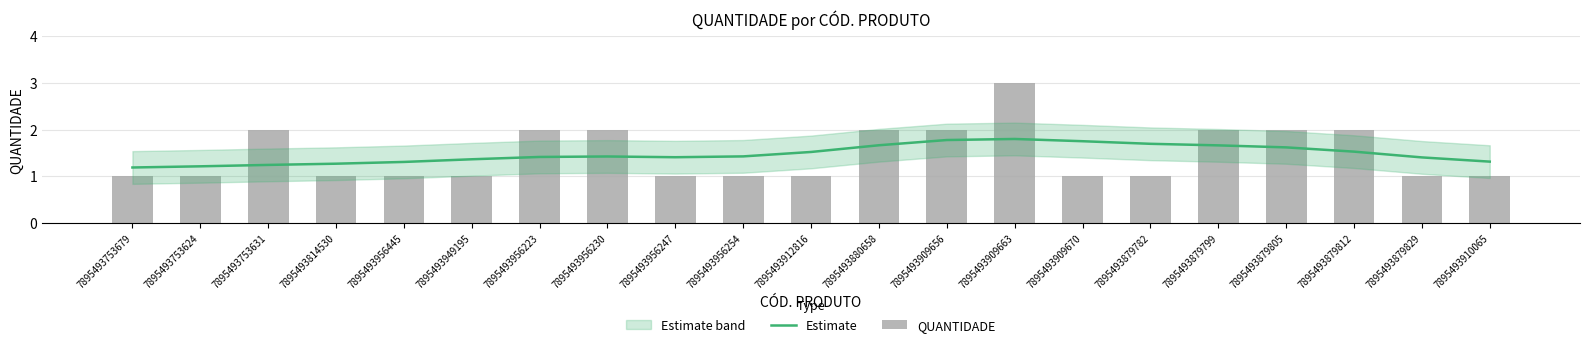

Is it true that QUANTIDADE equals 2.0 at 7895493956230?

True